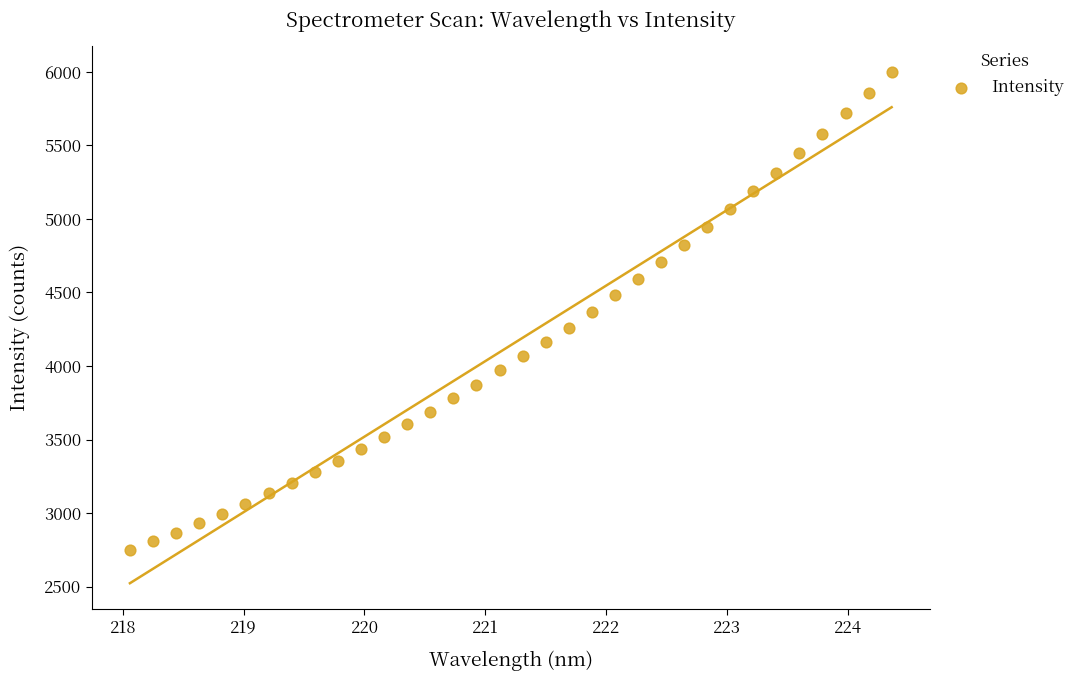

What is the range of X values (max minus min)?

6.3